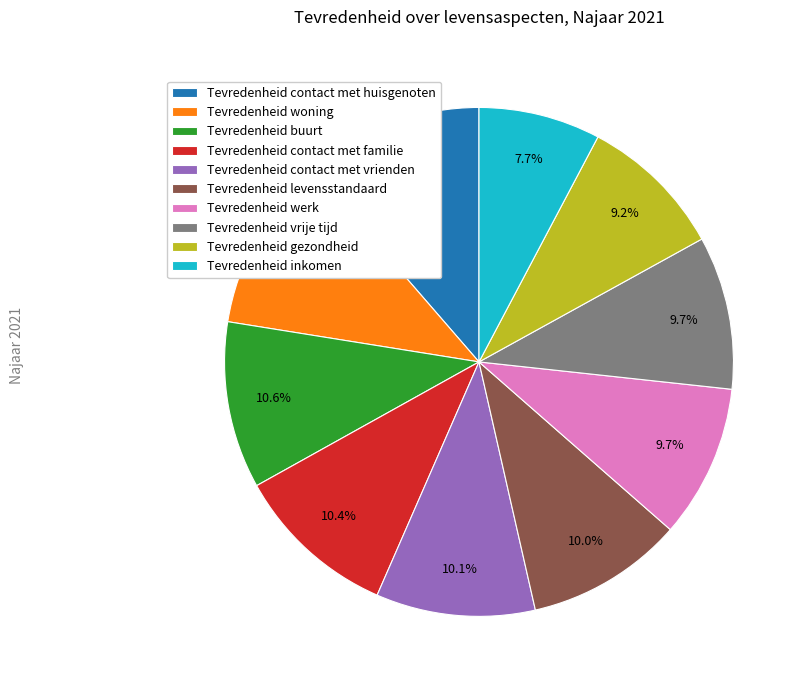

Which slice is the smallest?

Tevredenheid inkomen